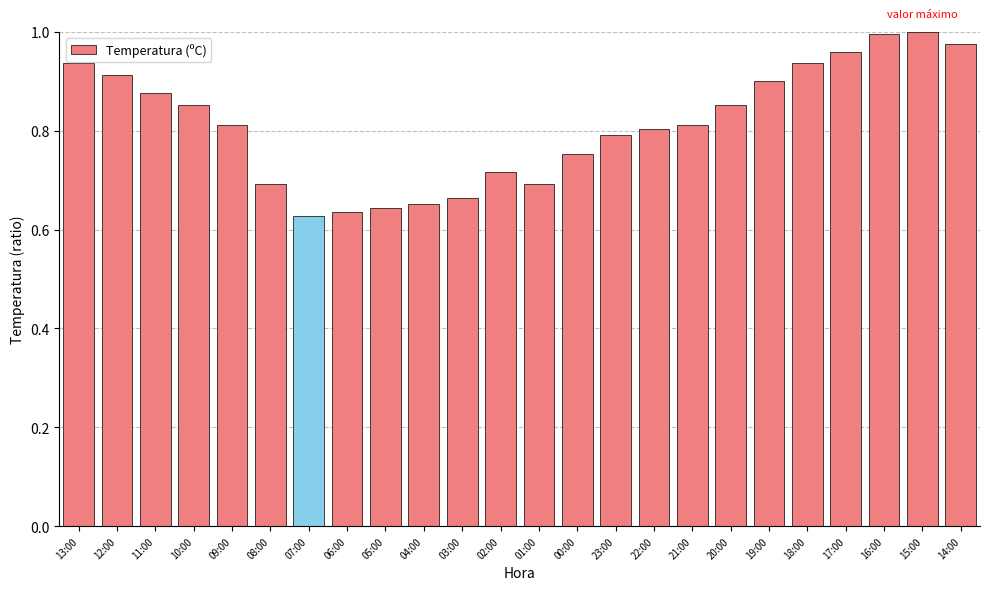

What is the sum of all values?

19.5